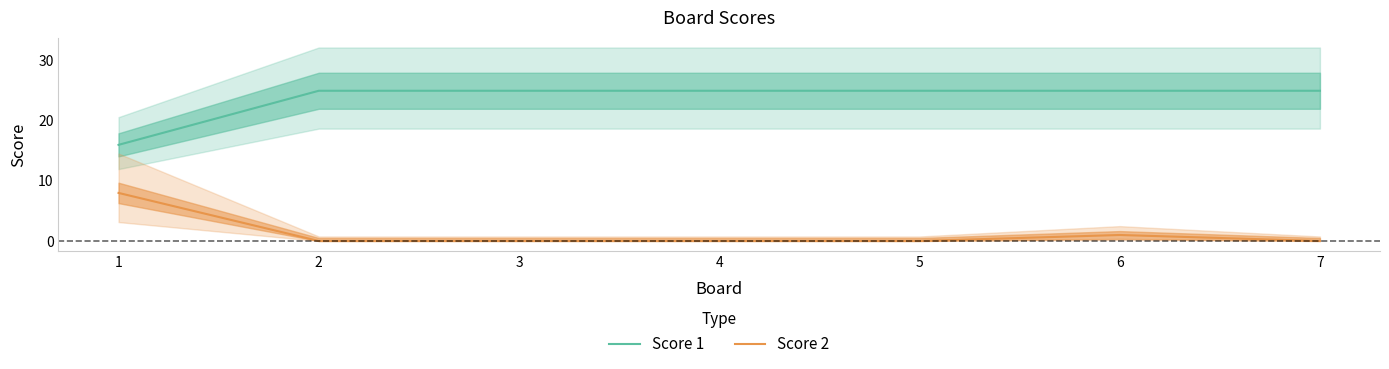

List the series in order of their peak value, lowest first.

Score 2, Score 1